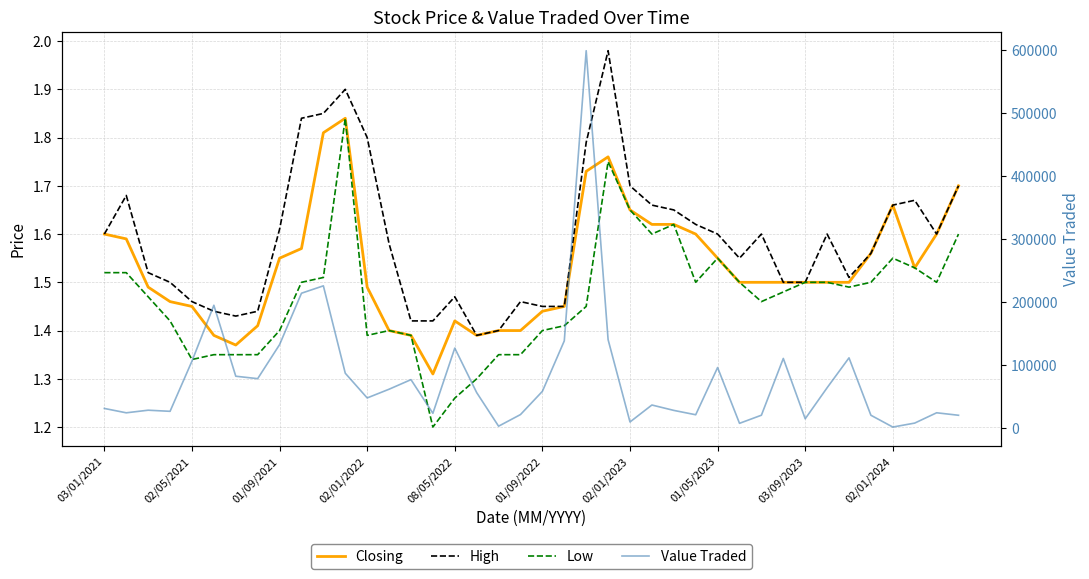

What is the difference between the maximum and minimum values in the Value Traded series?

596730.0